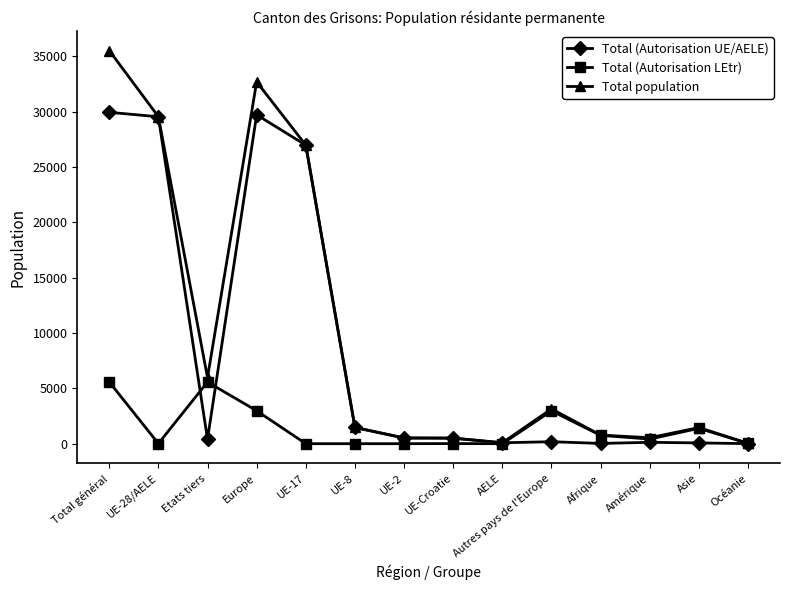

What are all the series names shown in the legend?

Total (Autorisation UE/AELE), Total (Autorisation LEtr), Total population